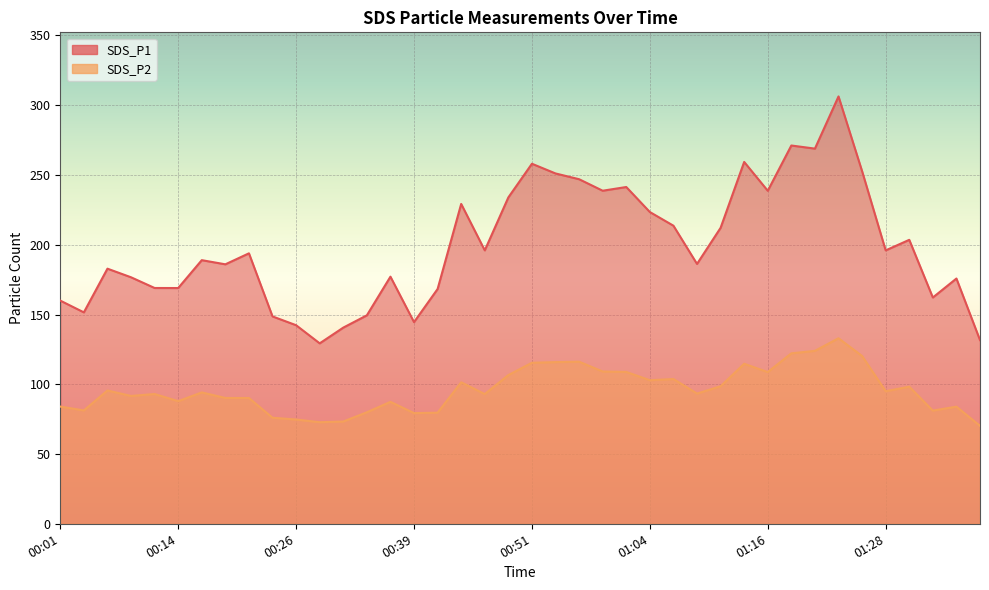

Reading left to right, extract all data points from this chart.

SDS_P1: 00:01=159.9	00:04=151.5	00:06=182.8	00:09=176.7	00:11=169.0	00:14=169.0	00:16=188.9	00:19=186.0	00:21=193.8	00:24=148.6	00:26=142.3	00:29=129.3	00:31=140.6	00:34=149.4	00:36=177.1	00:39=144.5	00:41=168.3	00:43=229.2	00:46=196.0	00:48=233.9	00:51=258.1	00:53=251.1	00:56=247.0	00:59=238.7	01:01=241.4	01:04=223.4	01:06=213.7	01:09=186.2	01:11=212.1	01:14=259.4	01:16=238.7	01:19=271.1	01:21=268.9	01:23=306.3	01:26=252.7	01:28=195.9	01:31=203.5	01:33=162.2	01:36=175.8	01:38=131.7
SDS_P2: 00:01=84.0	00:04=81.2	00:06=95.5	00:09=91.6	00:11=93.0	00:14=87.9	00:16=94.2	00:19=90.2	00:21=90.2	00:24=76.0	00:26=74.7	00:29=72.8	00:31=73.3	00:34=79.9	00:36=87.4	00:39=79.3	00:41=79.6	00:43=101.4	00:46=93.0	00:48=106.6	00:51=115.4	00:53=115.9	00:56=116.2	00:59=109.2	01:01=108.8	01:04=102.9	01:06=103.8	01:09=93.3	01:11=98.6	01:14=114.7	01:16=108.7	01:19=122.2	01:21=124.0	01:23=133.0	01:26=120.2	01:28=95.0	01:31=98.3	01:33=81.1	01:36=84.0	01:38=70.2